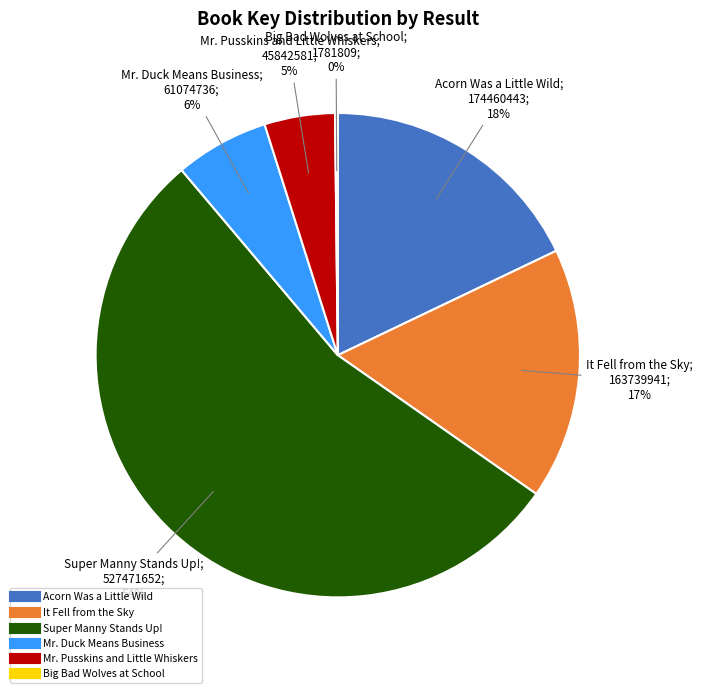

Is there a majority slice in this chart?

Yes